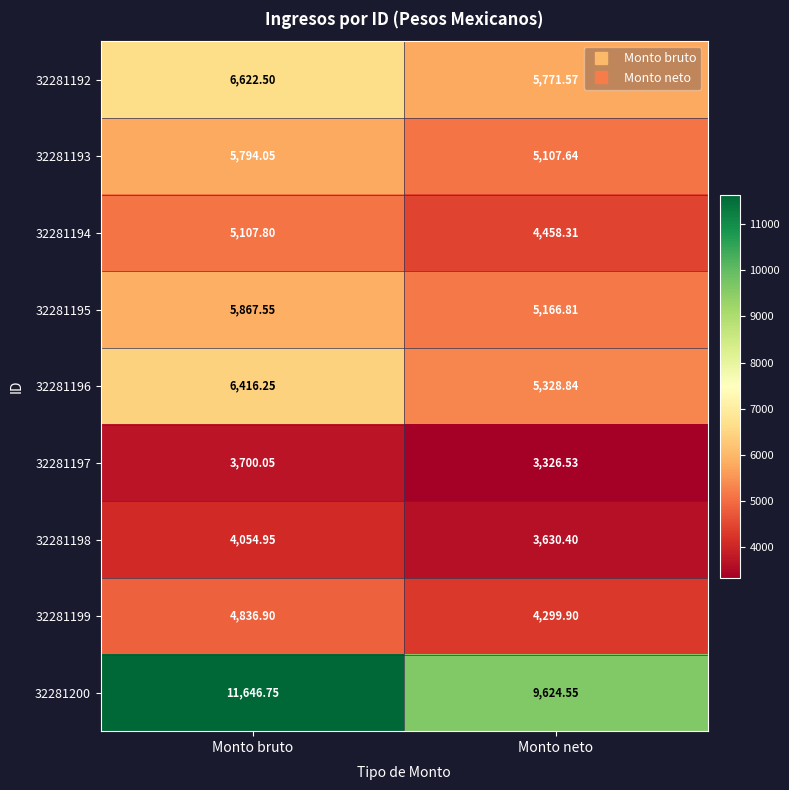

How many categories are shown in the chart?

2